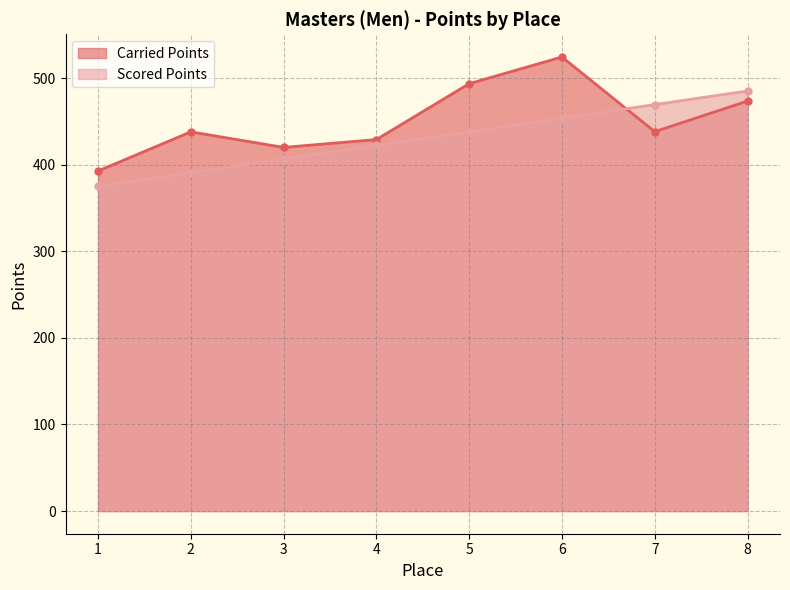

What are all the series names shown in the legend?

Carried Points, Scored Points